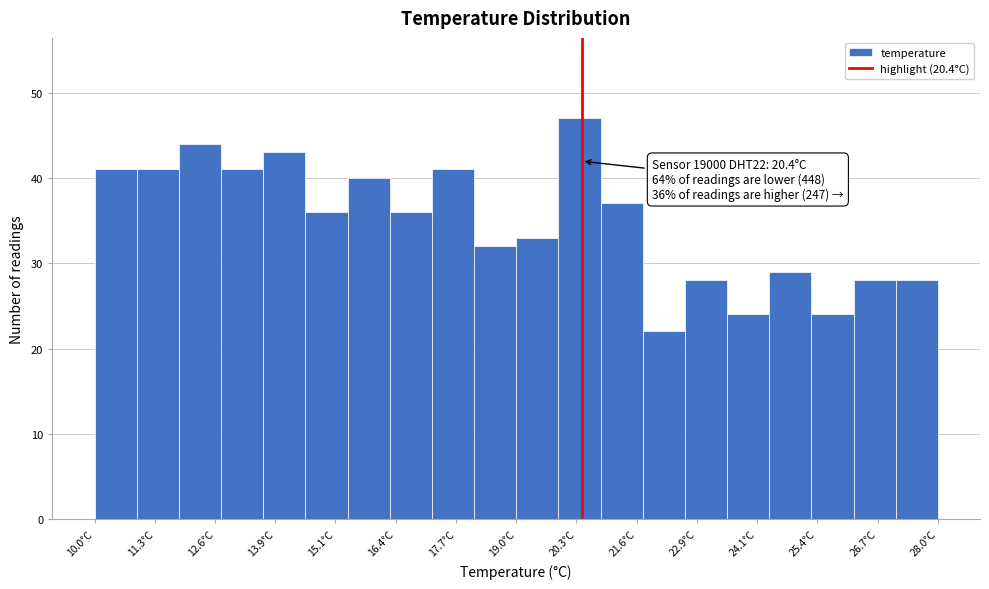

Which range on the x-axis has the tallest bar?

19.9 to 20.8